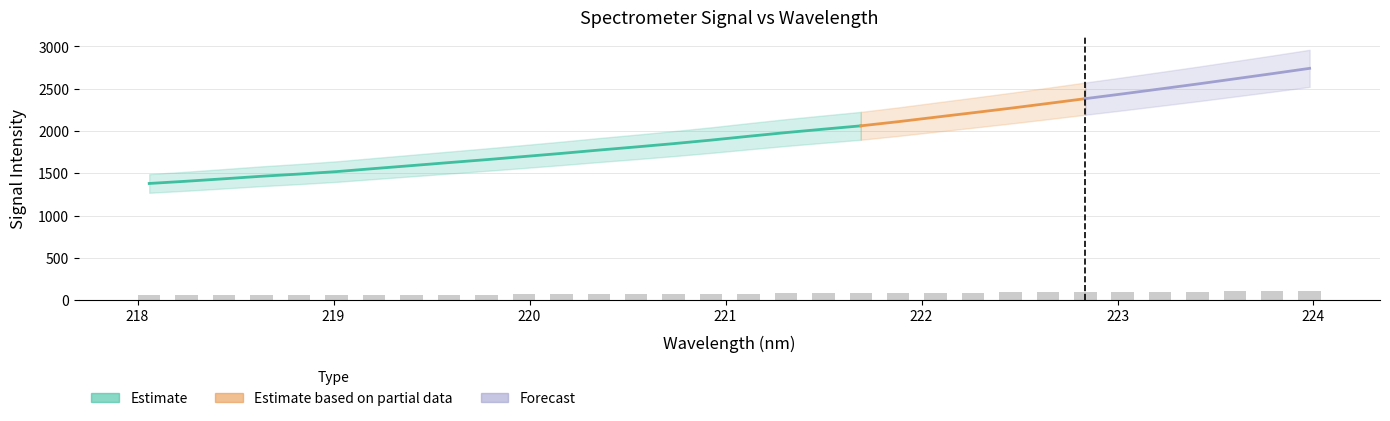

What is the difference between the second highest and minimum values?

51.9